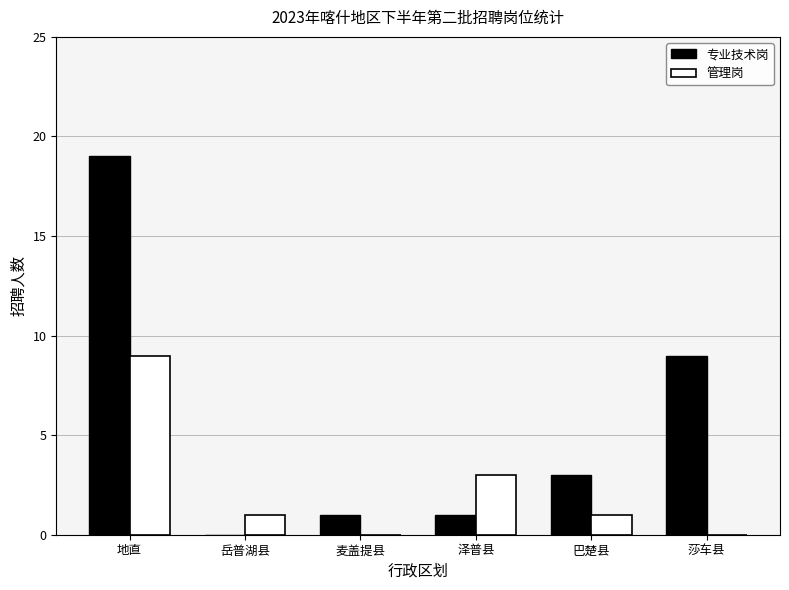

Which category has the highest value in the 专业技术岗 series?

地直